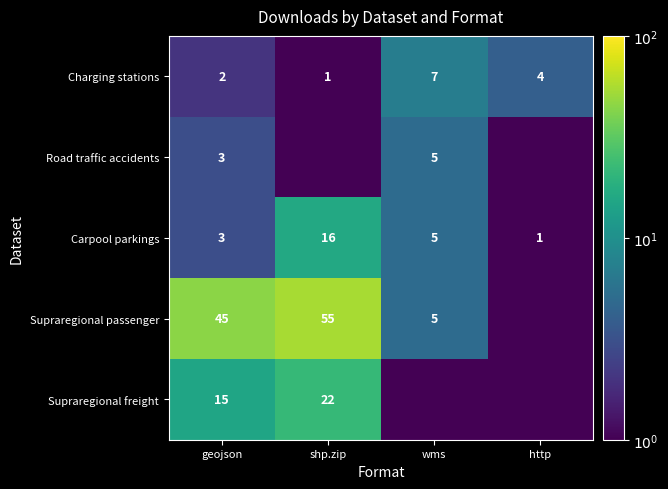

How many categories are shown in the chart?

4